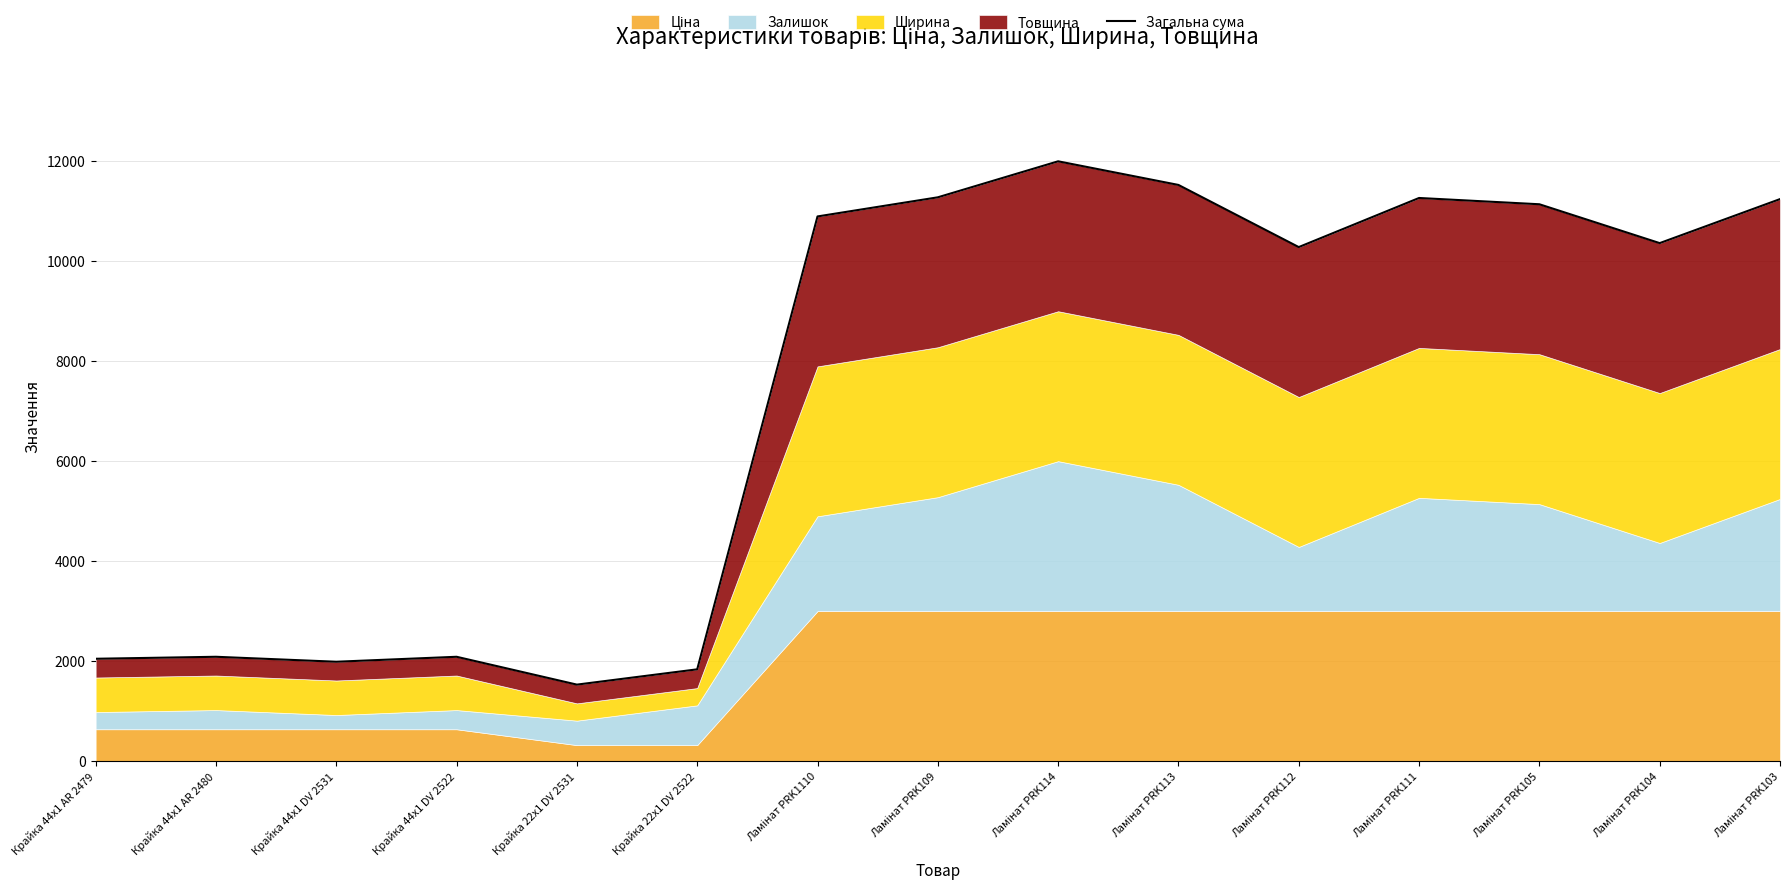

At which label is the value closest to 6764?

Ламінат PRK112